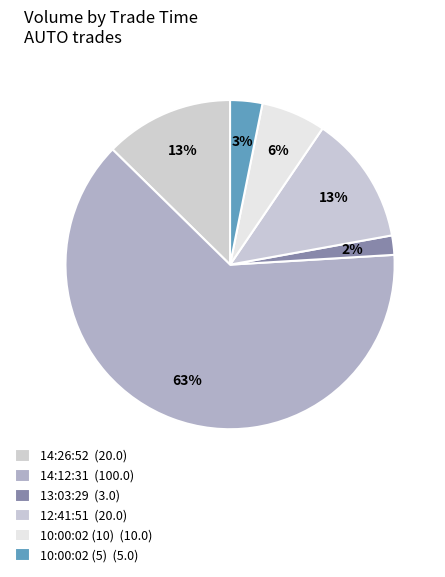

What is the majority slice?

14:12:31